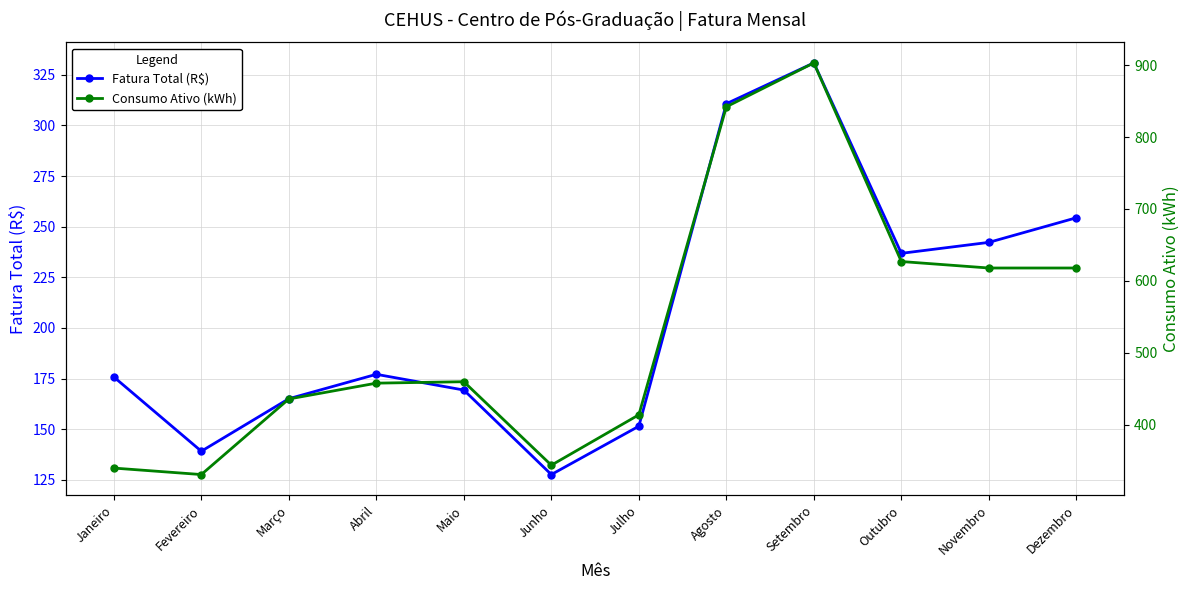

Between Dezembro and Maio, which is larger?

Dezembro